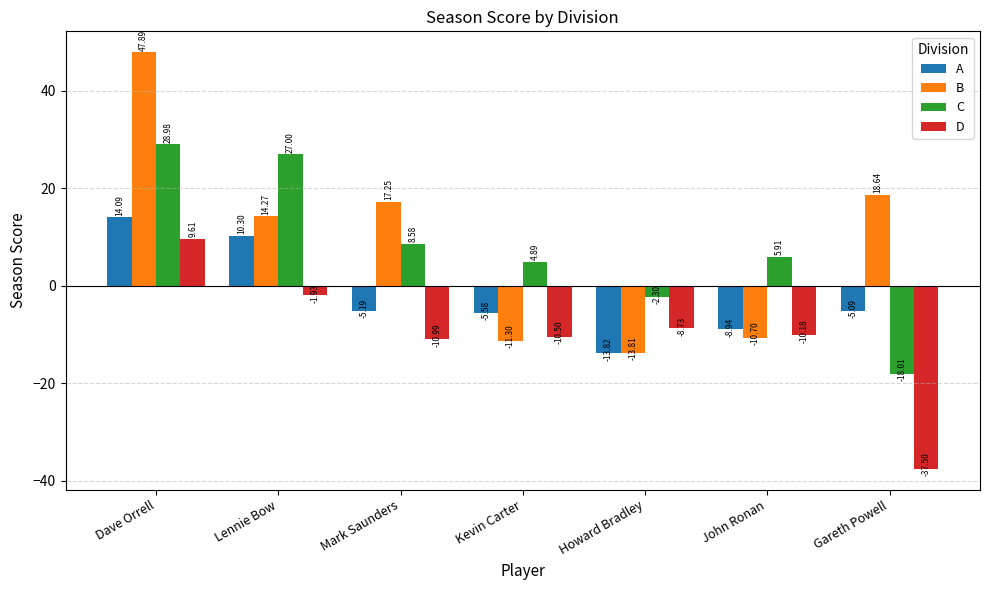

What is the total value across all series at John Ronan?

-23.9